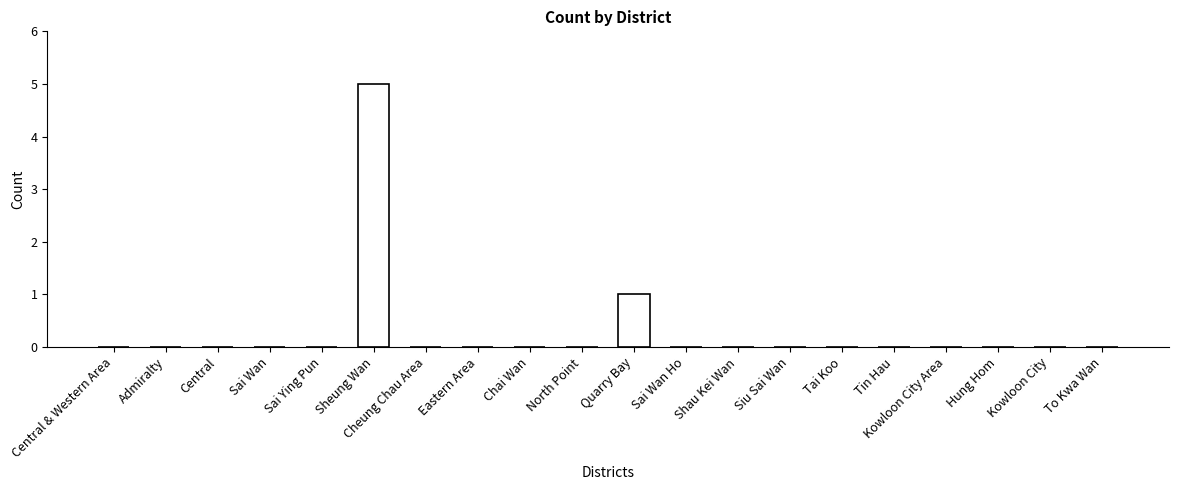

Reading right to left, list all the values displayed in this chart.

To Kwa Wan=0	Kowloon City=0	Hung Hom=0	Kowloon City Area=0	Tin Hau=0	Tai Koo=0	Siu Sai Wan=0	Shau Kei Wan=0	Sai Wan Ho=0	Quarry Bay=1	North Point=0	Chai Wan=0	Eastern Area=0	Cheung Chau Area=0	Sheung Wan=5	Sai Ying Pun=0	Sai Wan=0	Central=0	Admiralty=0	Central & Western Area=0